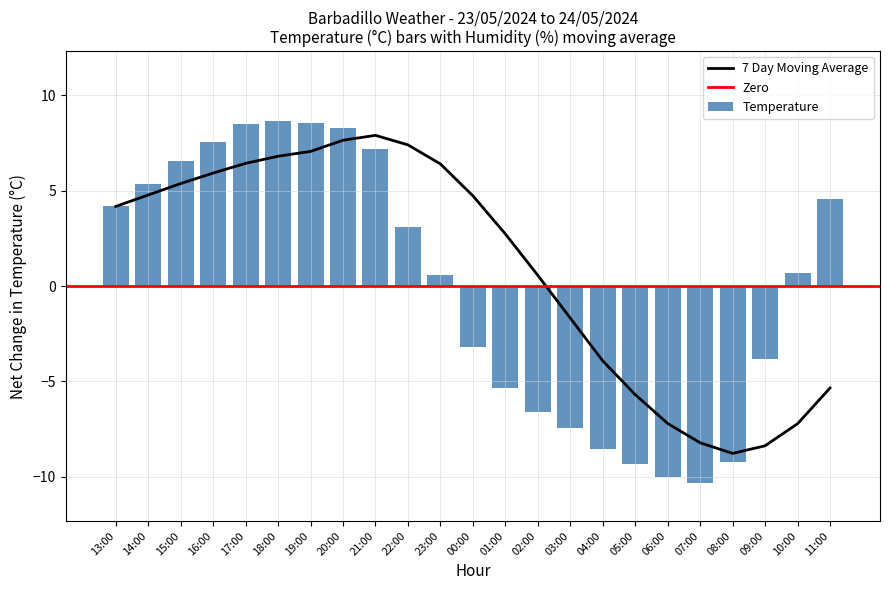

How many data points does each series have?

23